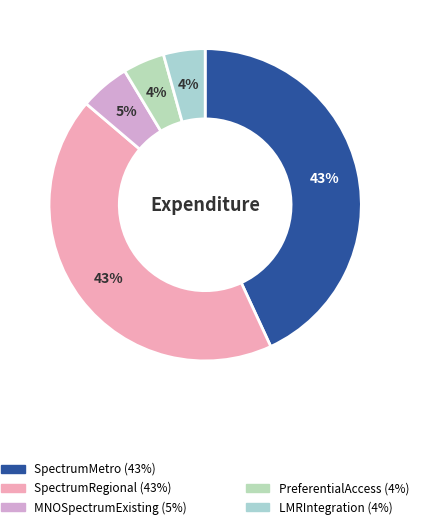

To the nearest percent, what is the difference between the largest and smallest slice percentages?

39%